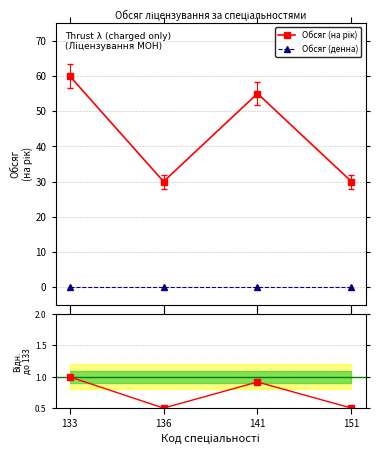

At which category does Відношення до 133 reach its first local peak?

141